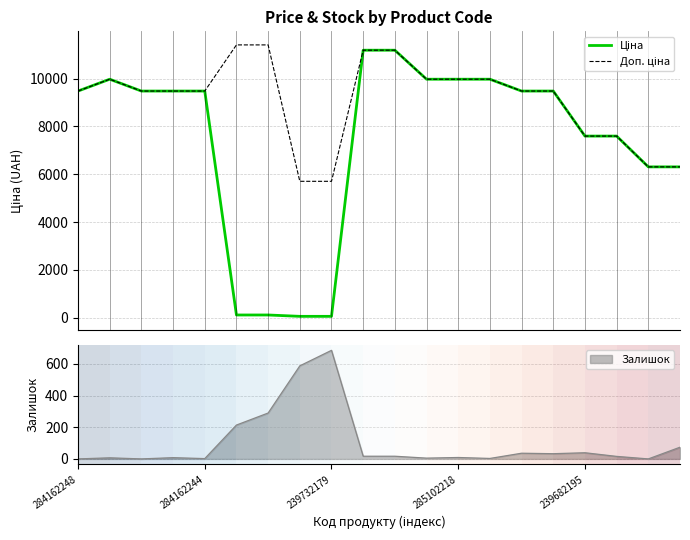

Which category has the highest value in the Залишок series?

239732179